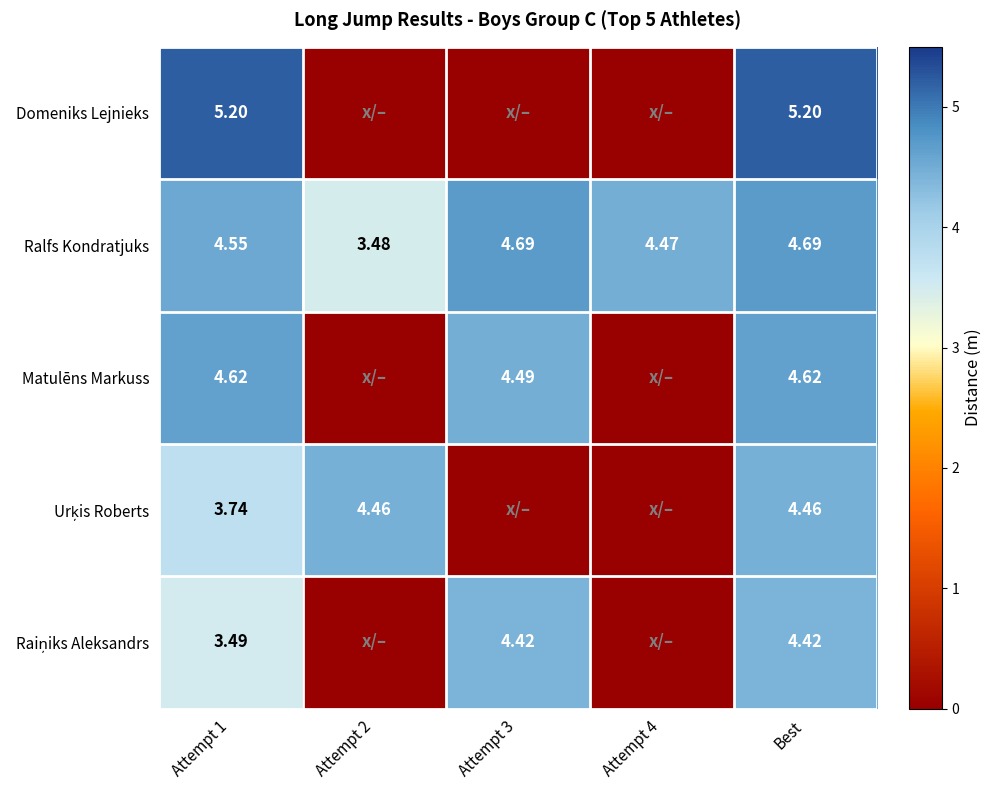

How many distinct data groups are displayed?

5